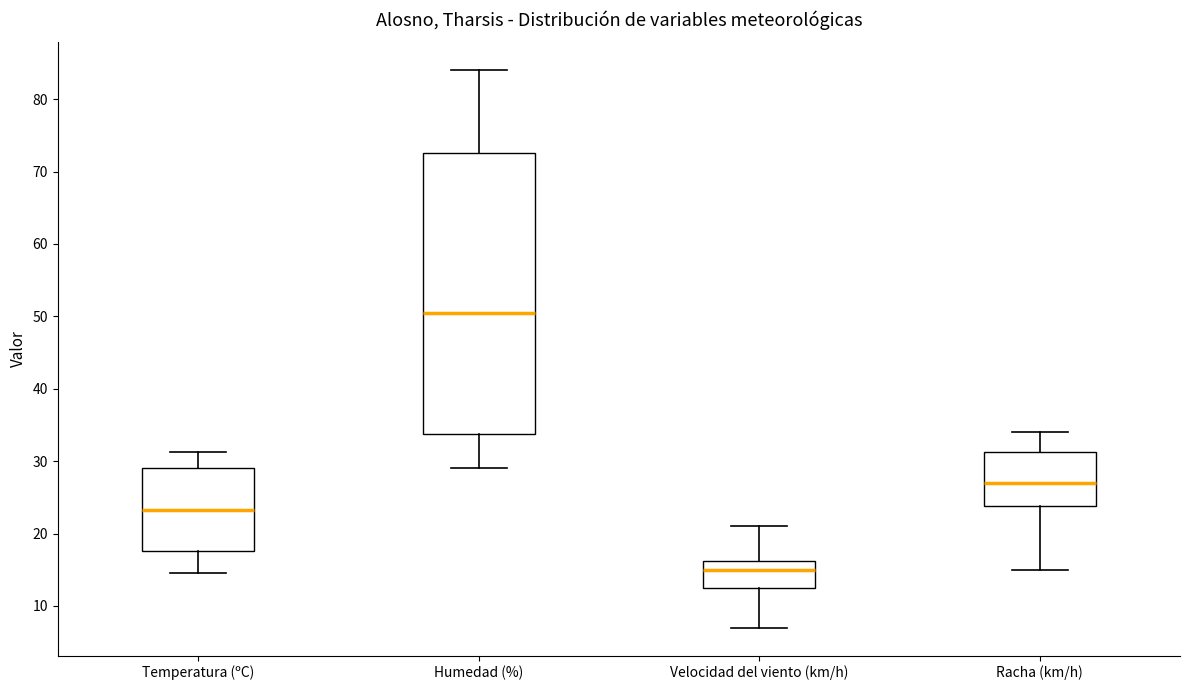

Which box's median line is the highest?

Humedad (%)